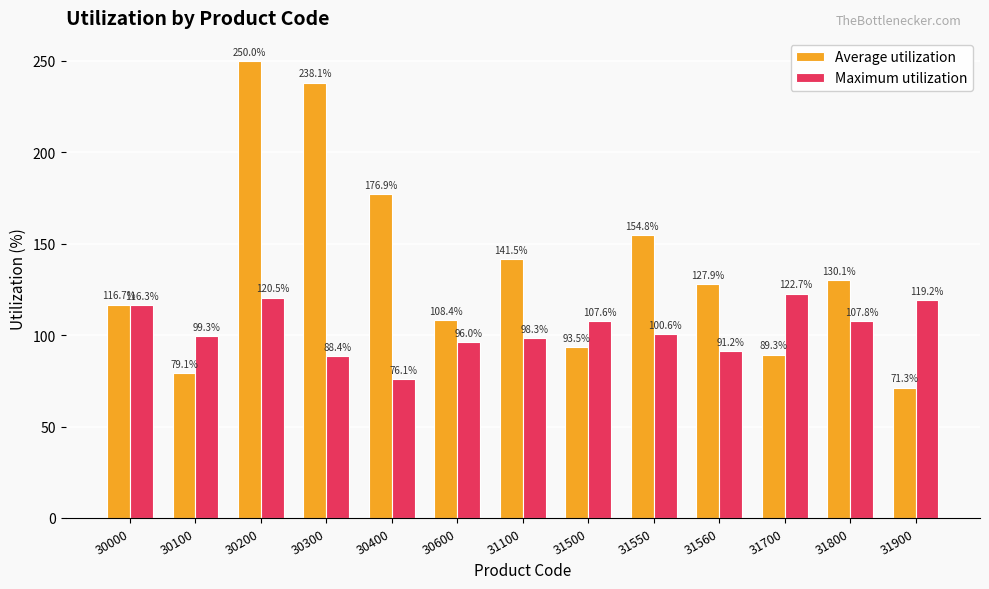

Count the number of data series in this chart.

2